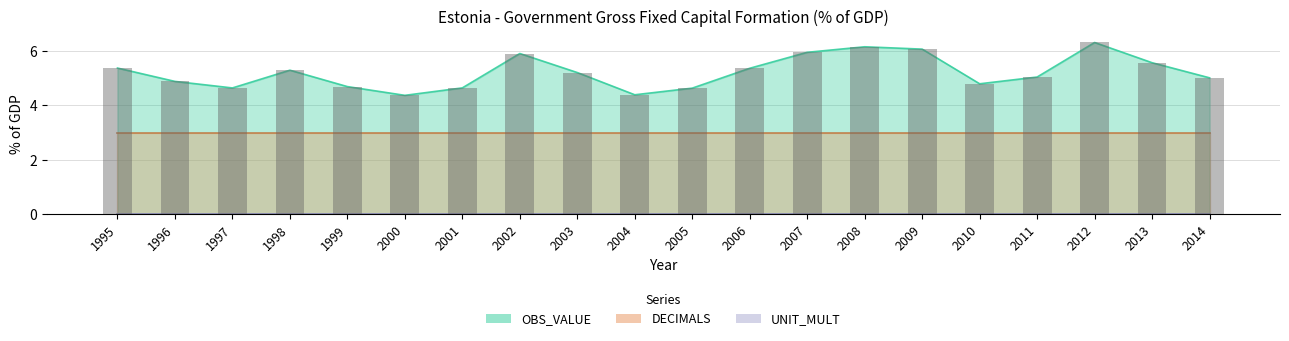

How many bars are there in each group?

3